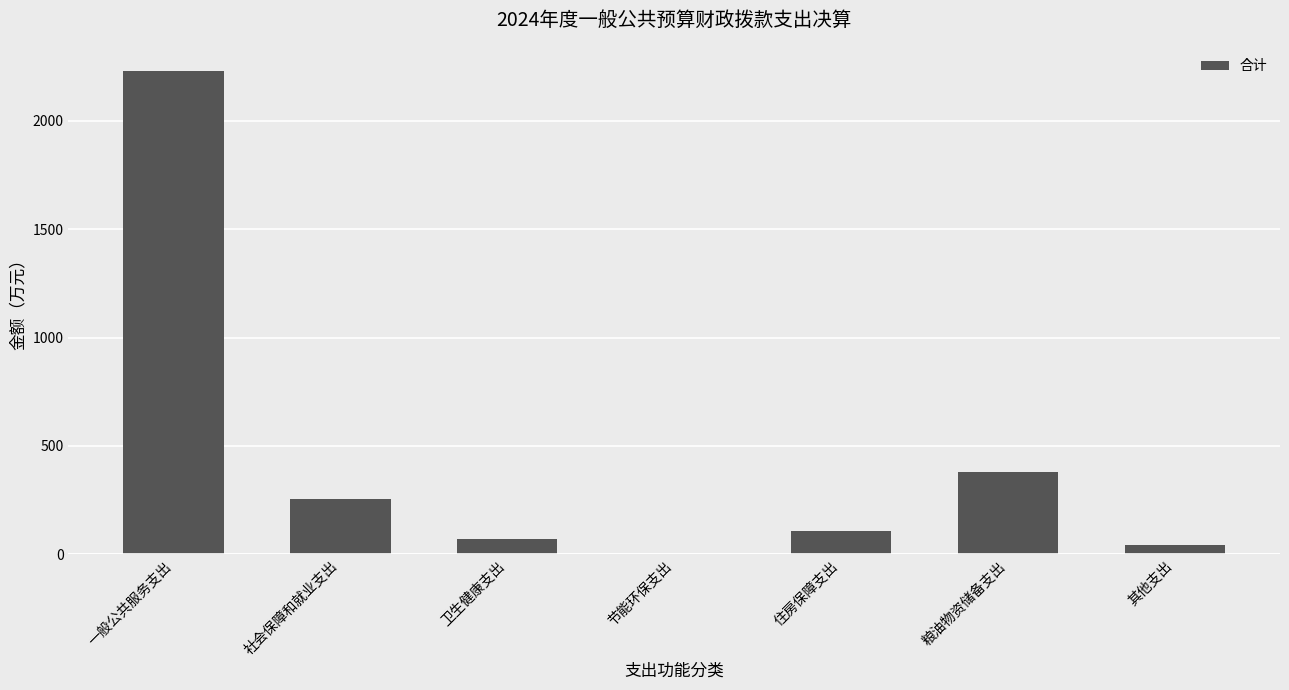

Is it true that the value at 住房保障支出 is 106.5?

True